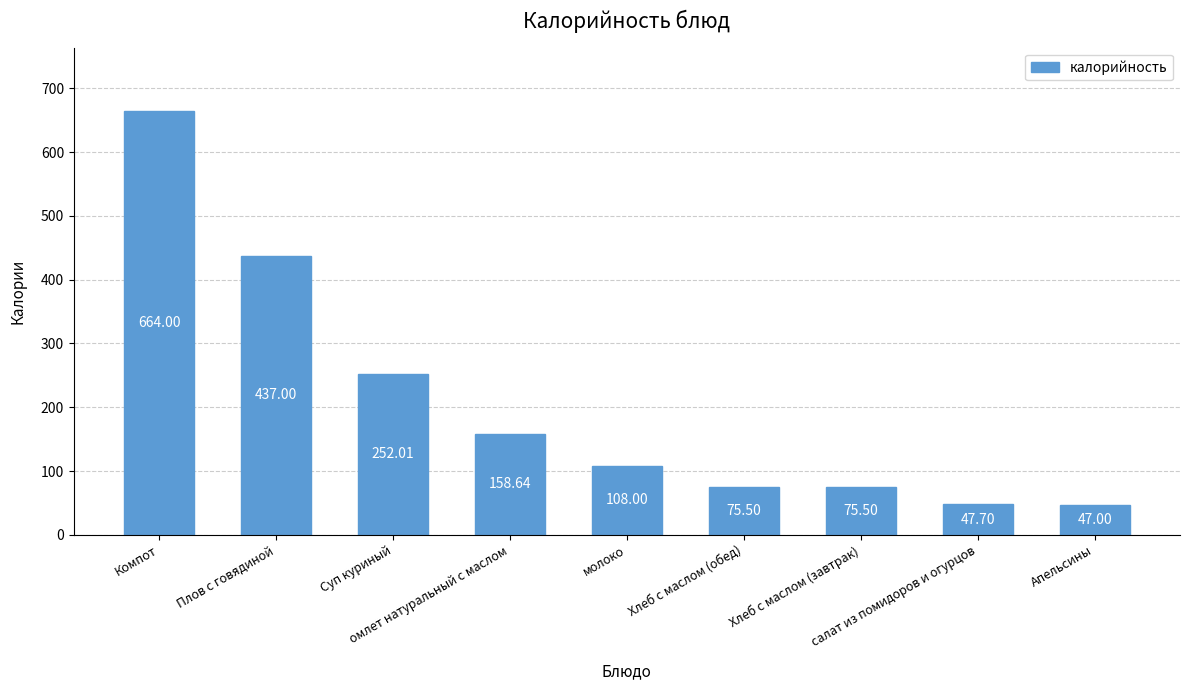

At which label does the data first exceed 108?

Компот